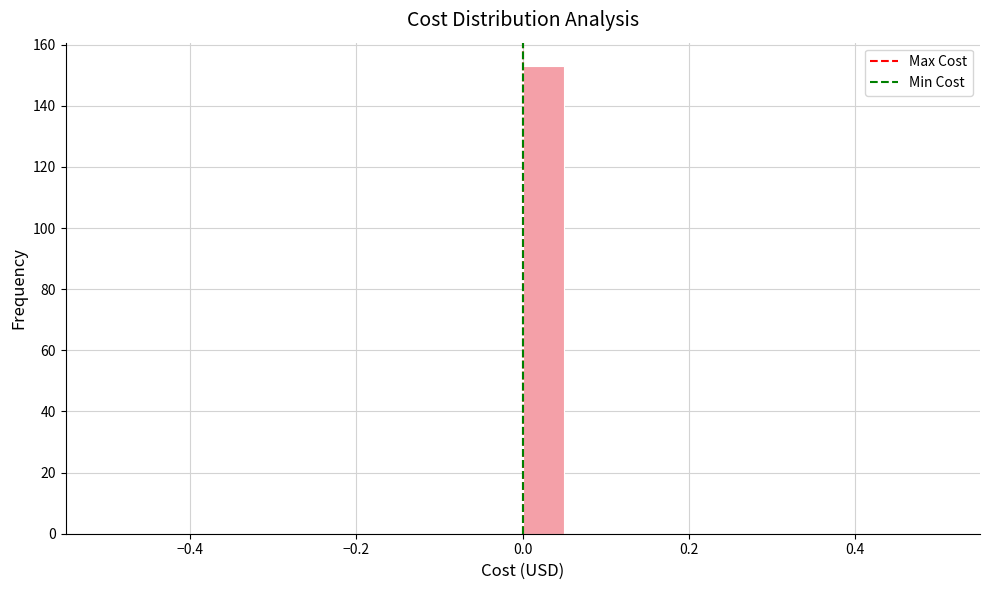

Read against the x-axis, roughly where is the centre of the tallest bar?

0.02